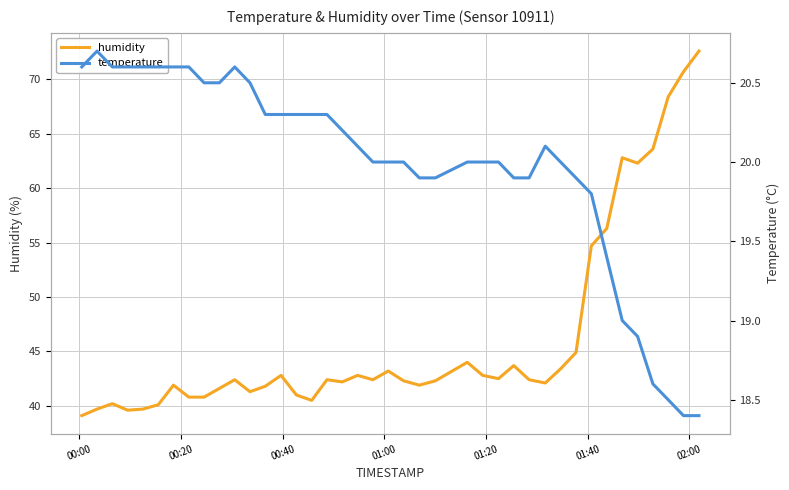

Is this an area chart (filled region under the line)?

No